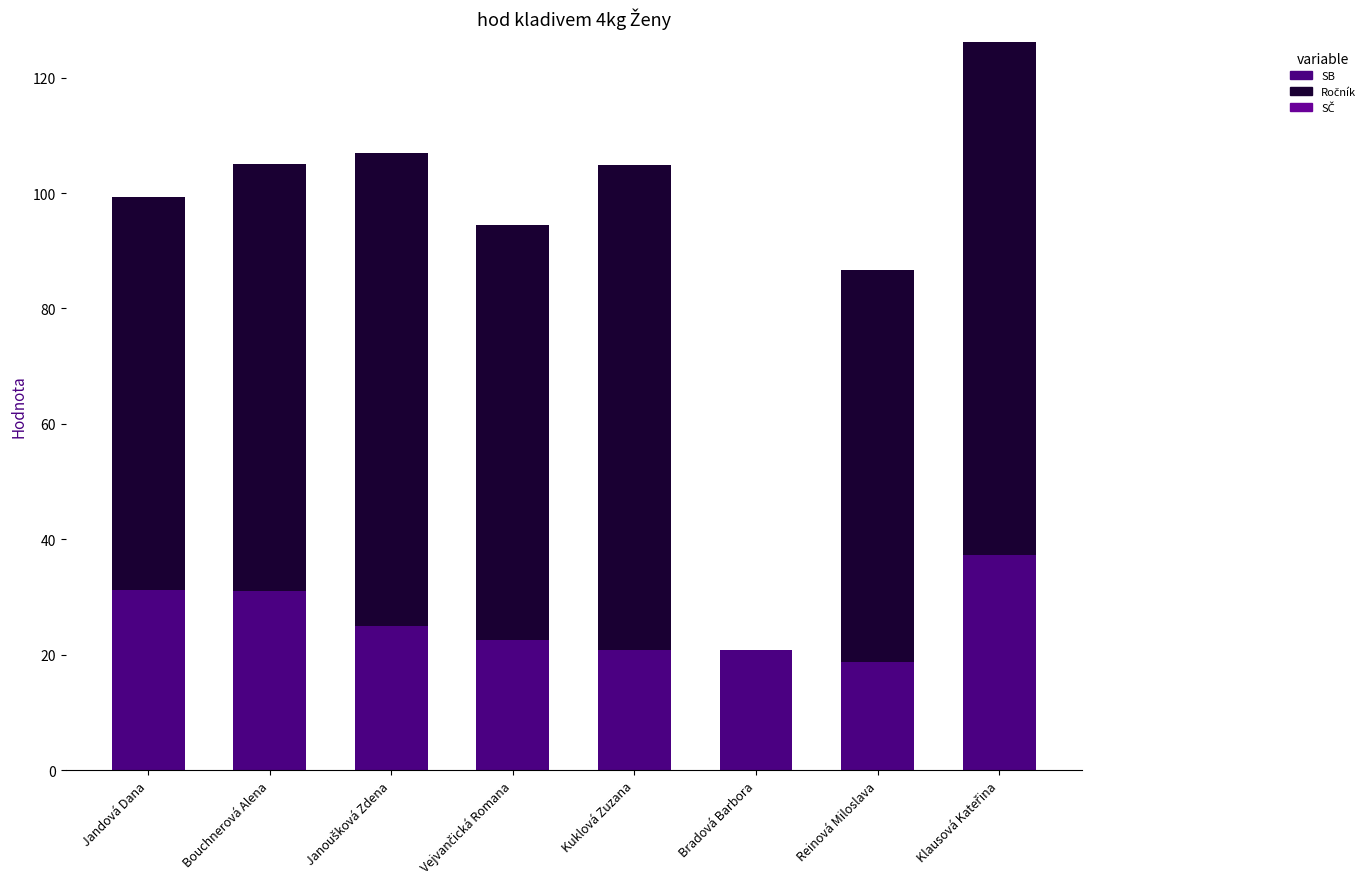

Is it true that Ročník equals 74.0 at Bouchnerová Alena?

True